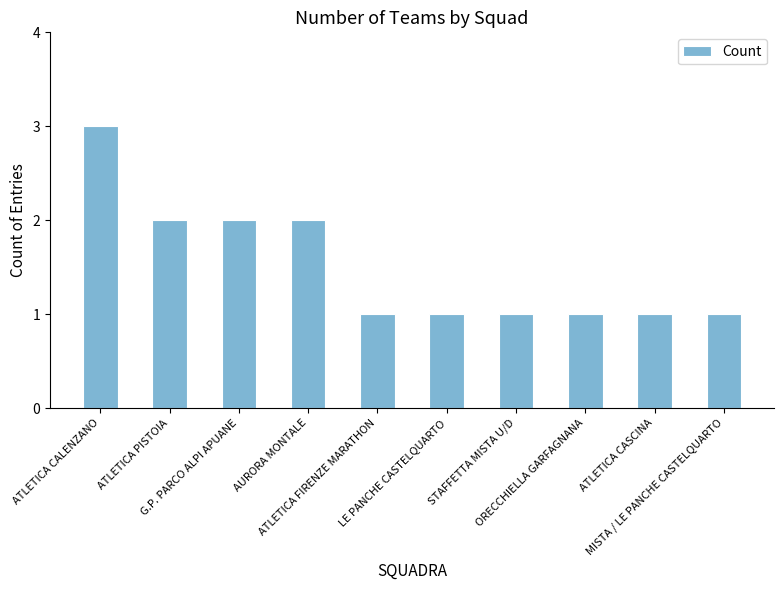

What is the label of the 9th bar from the right?

ATLETICA PISTOIA